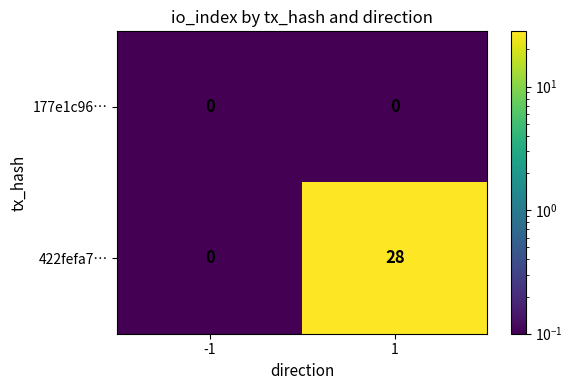

Which series has the largest range (max minus min)?

422fefa7…